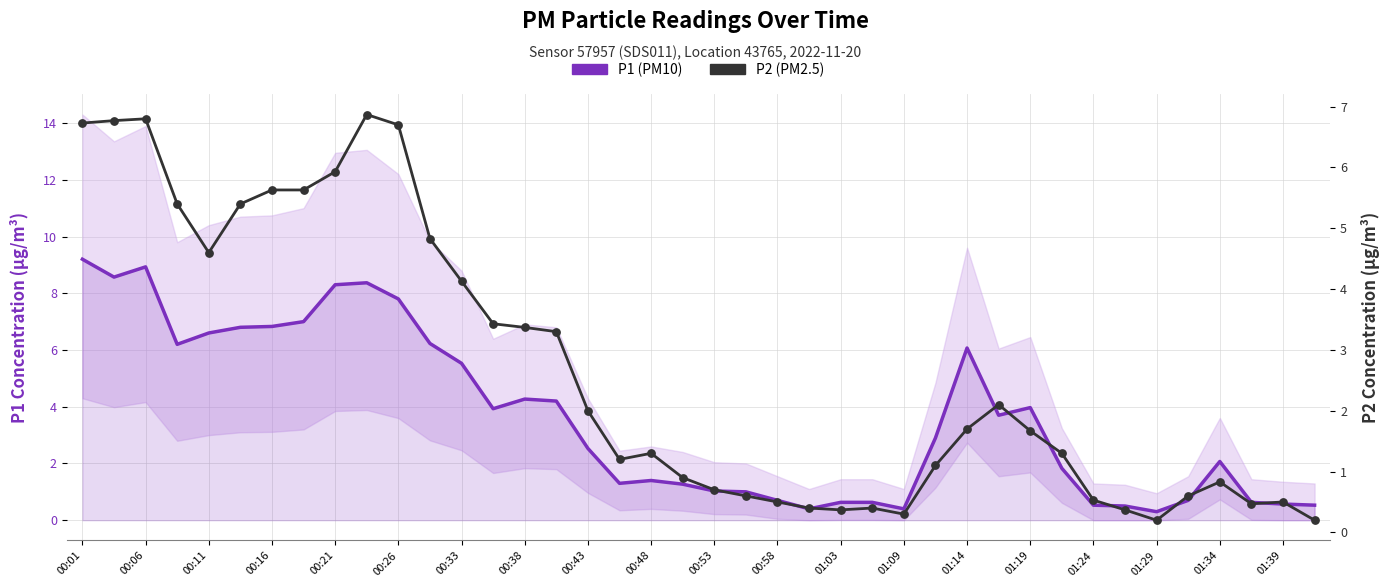

Which series contains the lowest Y value?

P2 (PM2.5)